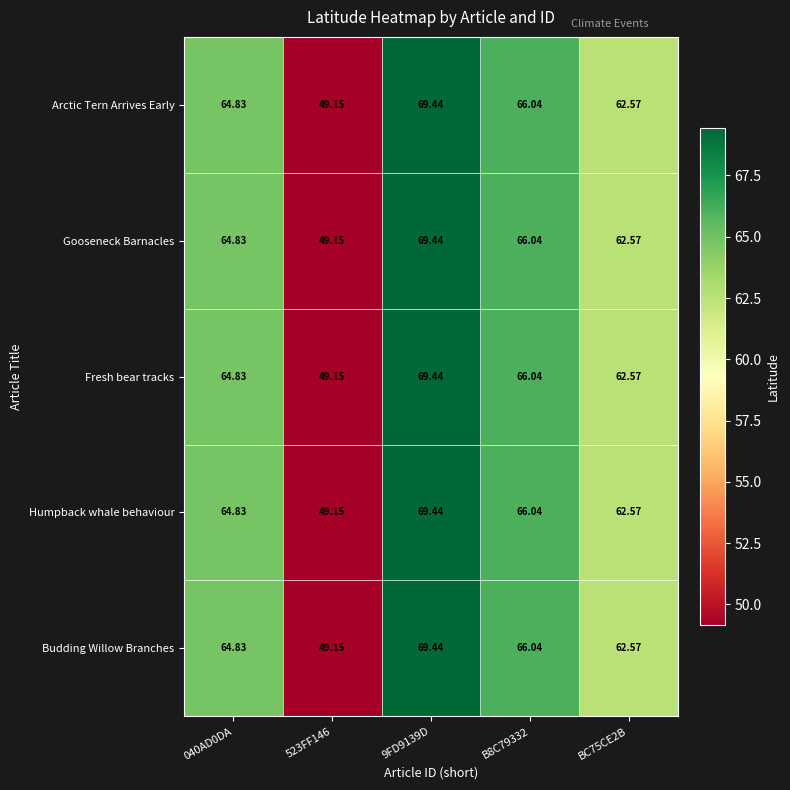

How many data points does each series have?

5